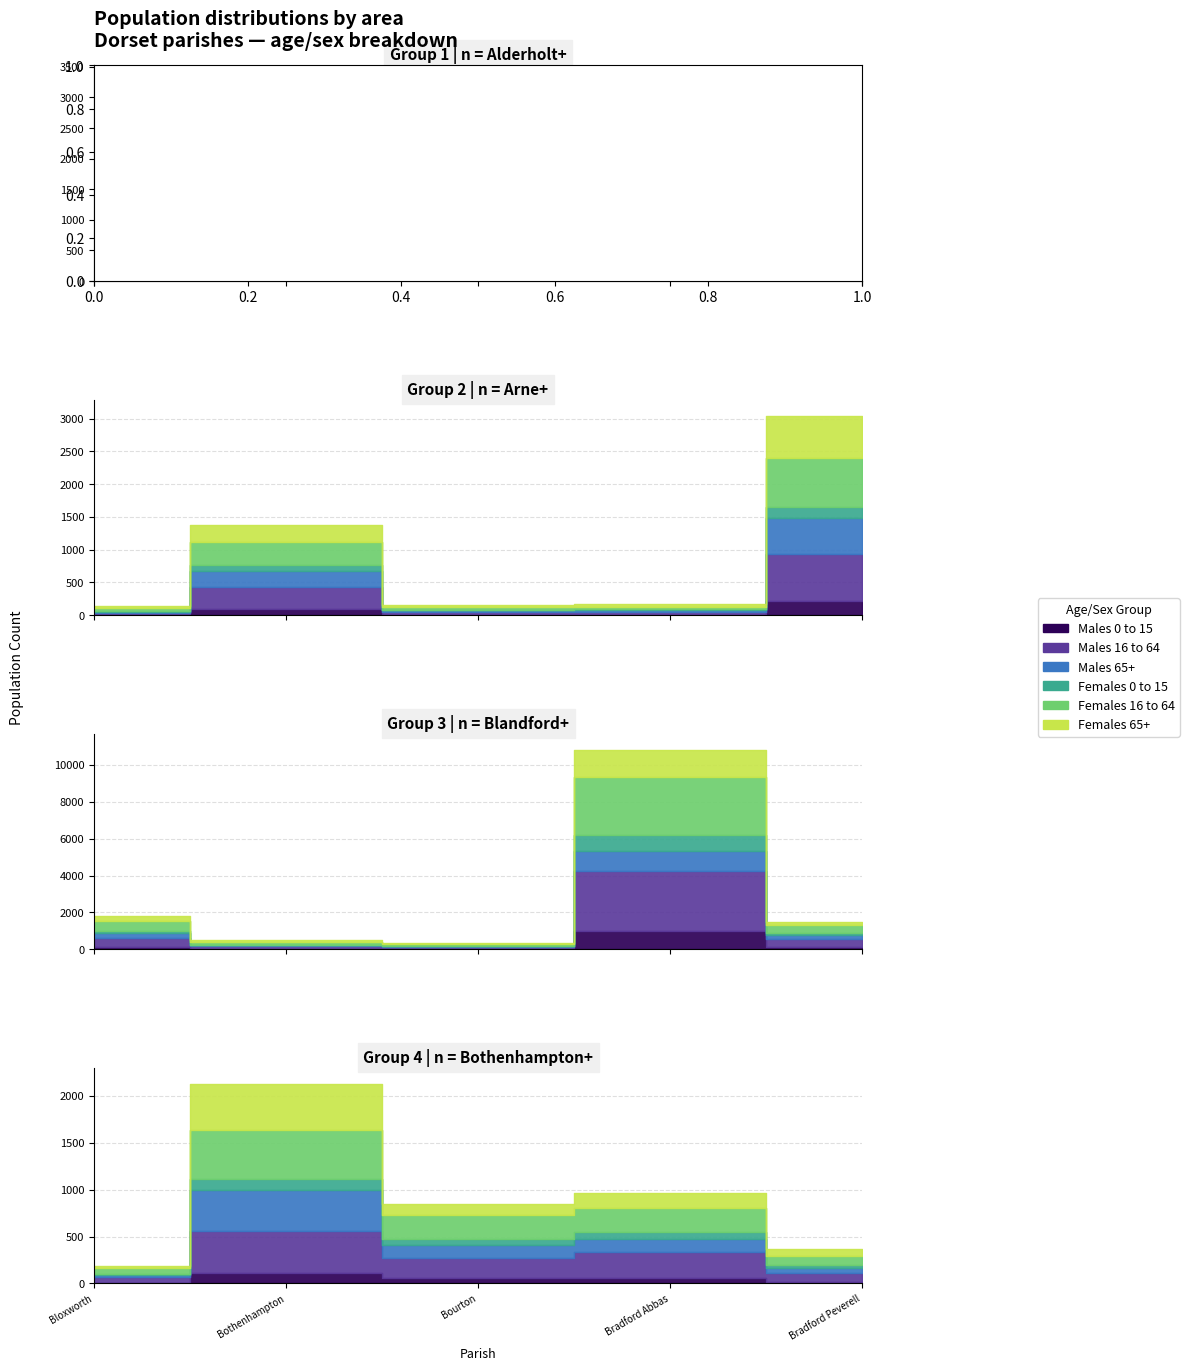

Is it true that Males 0 to 15 equals 275 at Alderholt?

True